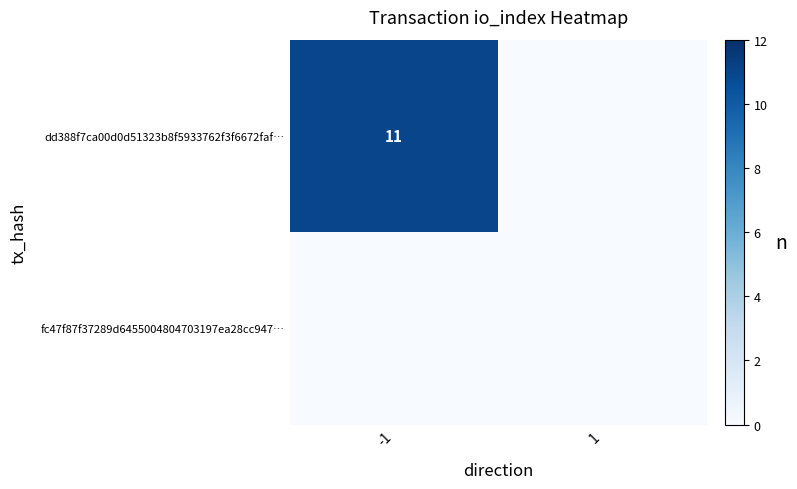

At which category is the sum across all series the highest?

-1